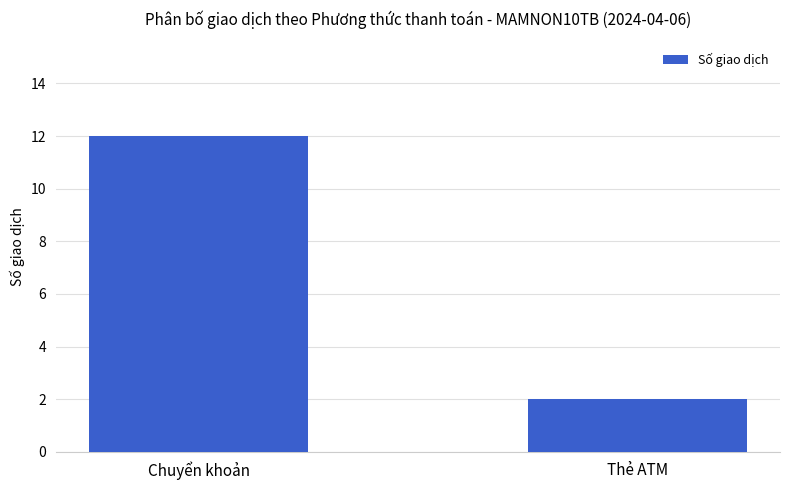

What is the difference between the maximum and minimum values?

10